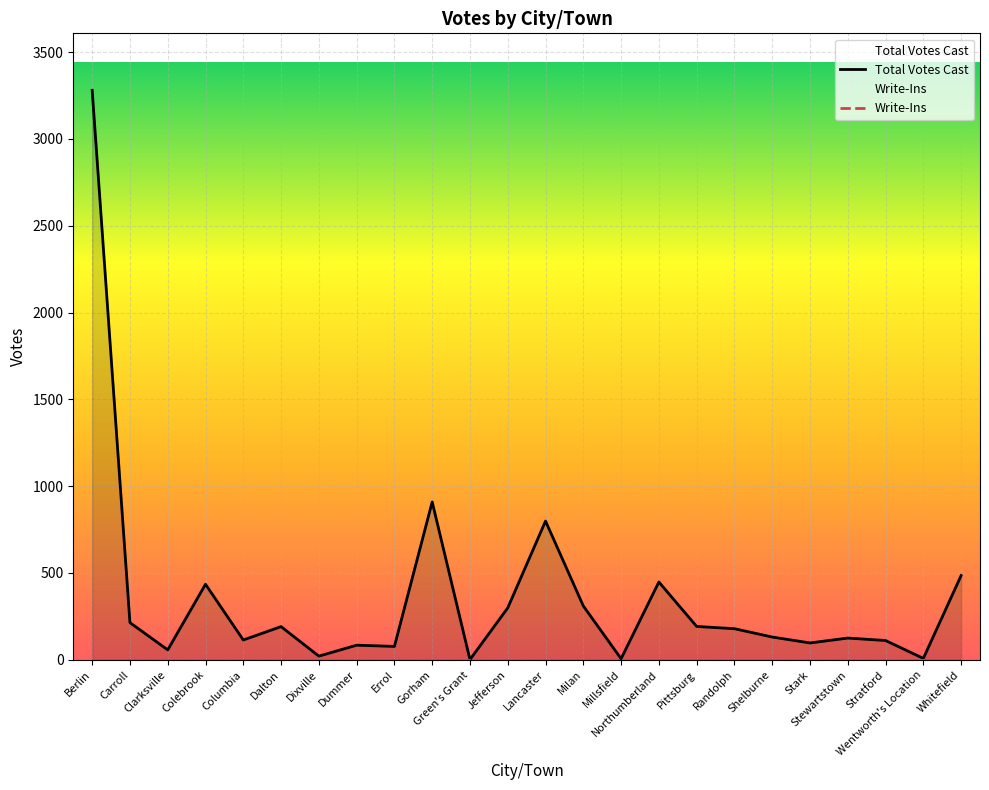

List the labels in order of value, smallest first.

Green's Grant, Millsfield, Wentworth's Location, Dixville, Clarksville, Errol, Dummer, Stark, Stratford, Columbia, Stewartstown, Shelburne, Randolph, Dalton, Pittsburg, Carroll, Jefferson, Milan, Colebrook, Northumberland, Whitefield, Lancaster, Gorham, Berlin